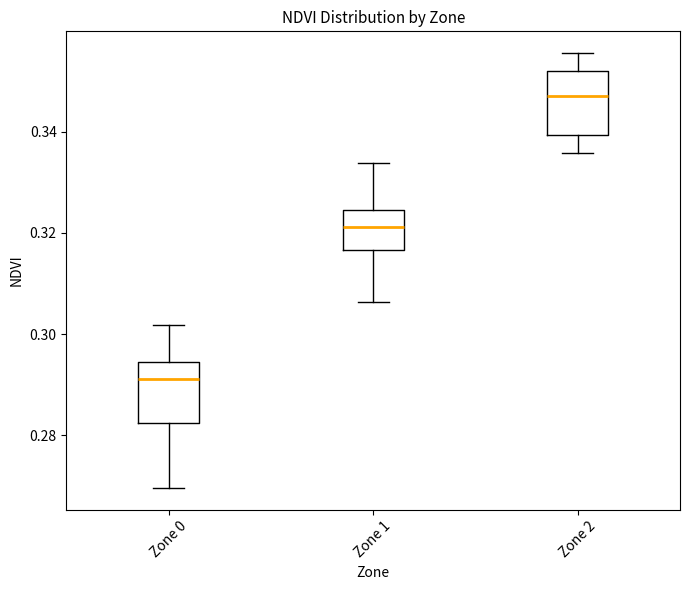

Which box's median line is the lowest?

Zone 0